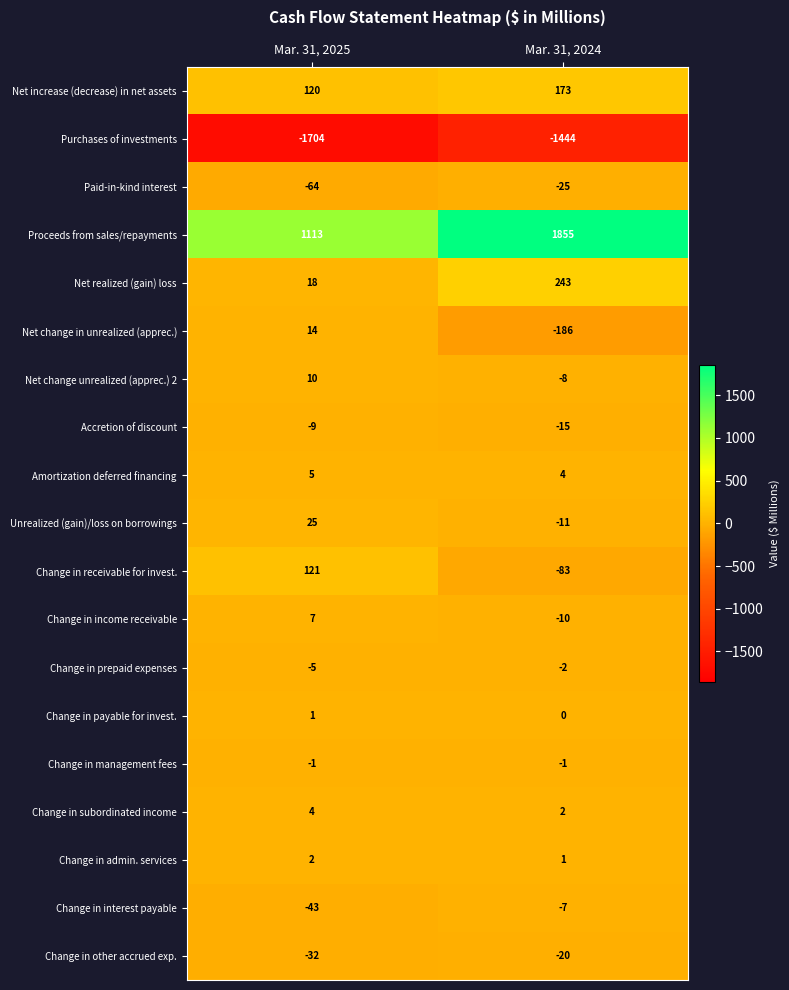

At which category is the sum across all series the highest?

Mar. 31, 2024